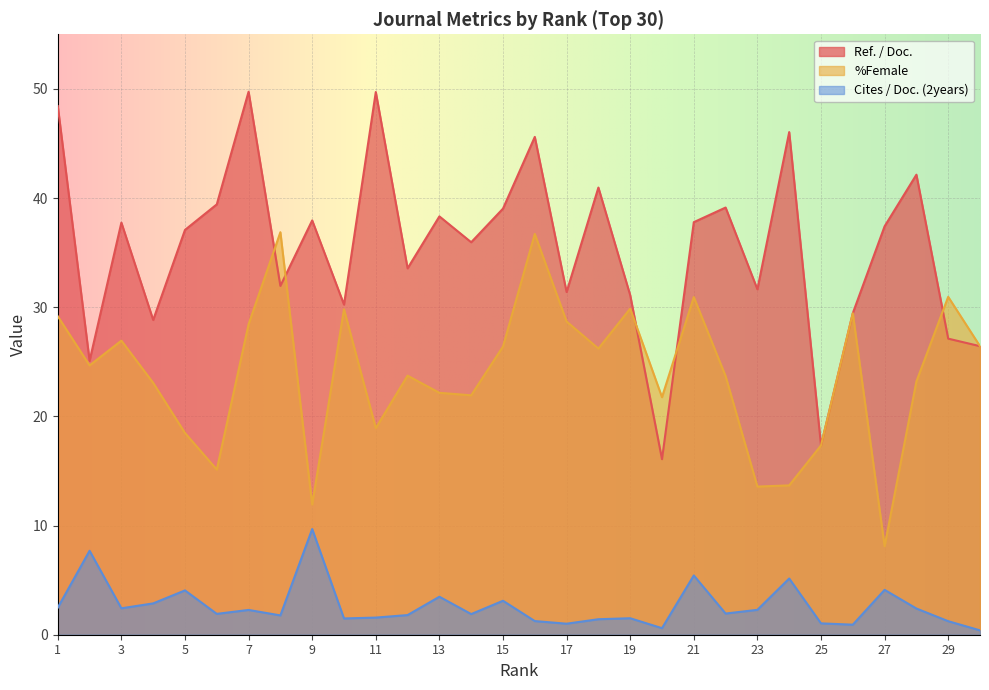

Where do Ref. / Doc. and %Female first cross each other?

7 and 8